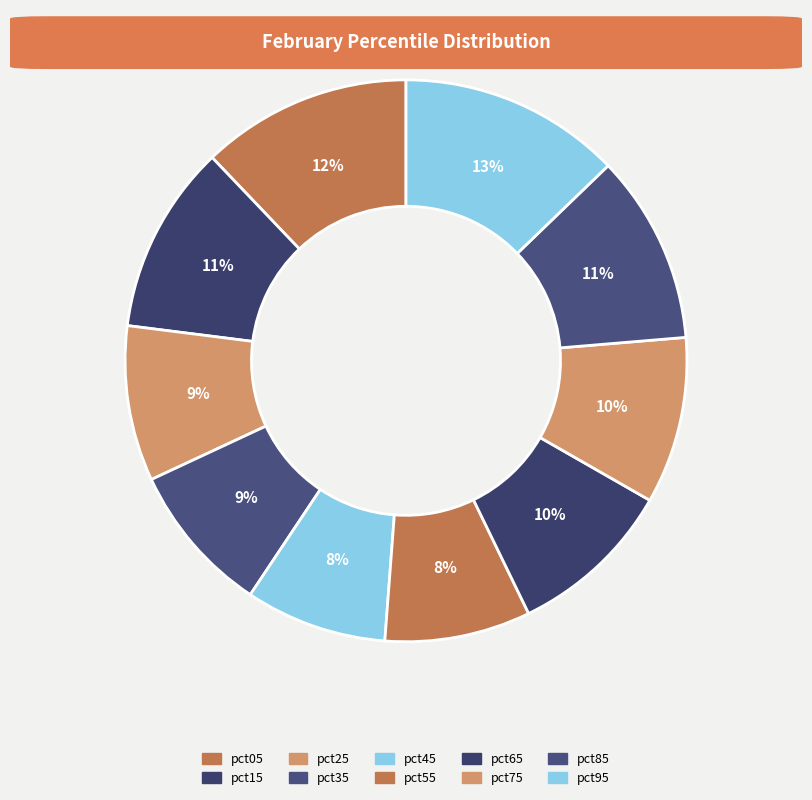

How many slices are in this pie chart?

10